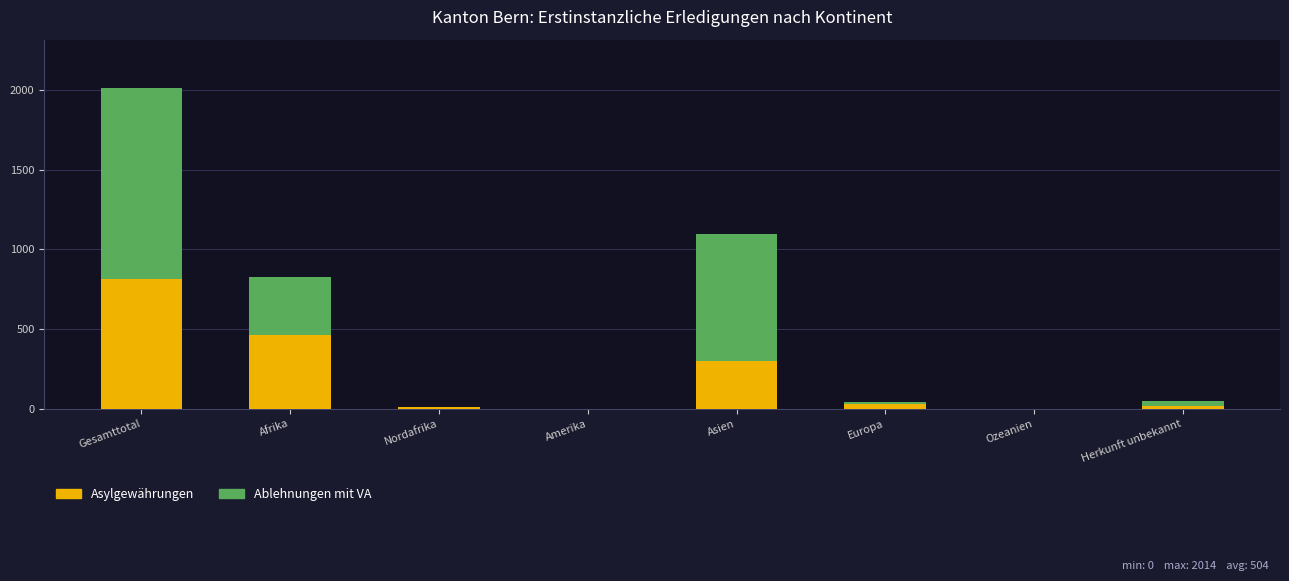

What is the sum of all Asylgewährungen values?

1635